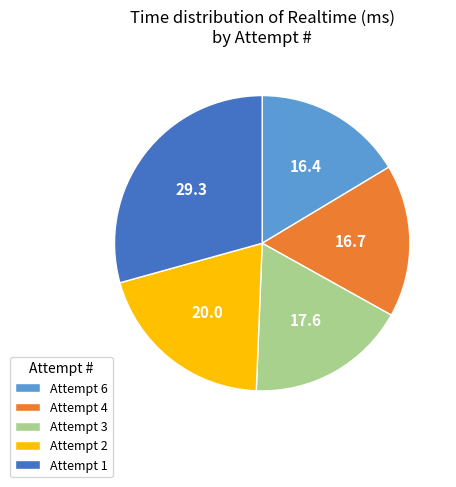

Which slice is the largest?

Attempt 1